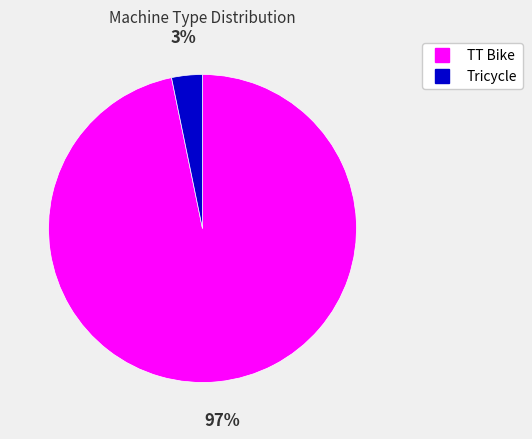

To the nearest percent, what percentage of the pie is Tricycle?

3%